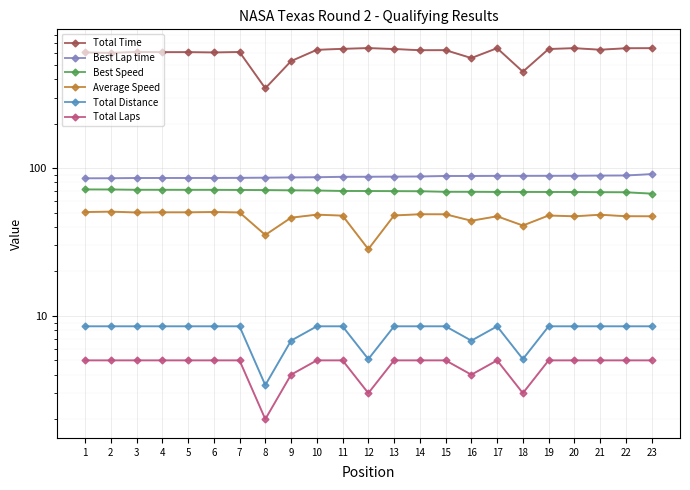

How many categories are shown in the chart?

23